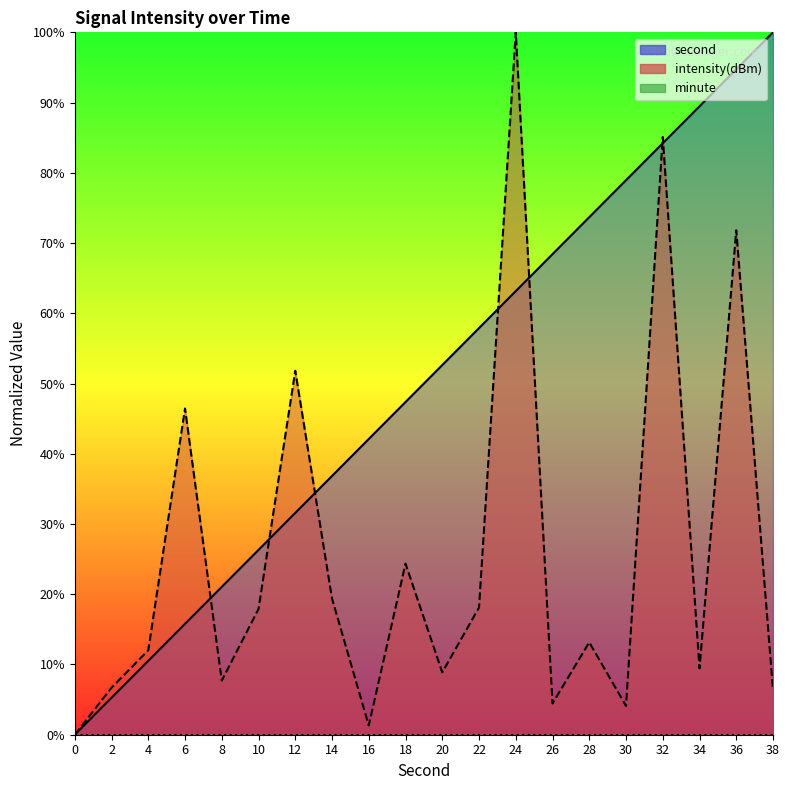

Reading left to right, extract all data points from this chart.

second: 0=0.0	2=5.3	4=10.5	6=15.8	8=21.1	10=26.3	12=31.6	14=36.8	16=42.1	18=47.4	20=52.6	22=57.9	24=63.2	26=68.4	28=73.7	30=78.9	32=84.2	34=89.5	36=94.7	38=100.0
intensity(dBm): 0=0.0	2=6.7	4=12.0	6=46.4	8=7.7	10=17.9	12=51.8	14=19.4	16=1.3	18=24.4	20=8.9	22=18.1	24=100.0	26=4.5	28=13.2	30=4.1	32=85.1	34=9.4	36=71.8	38=6.4